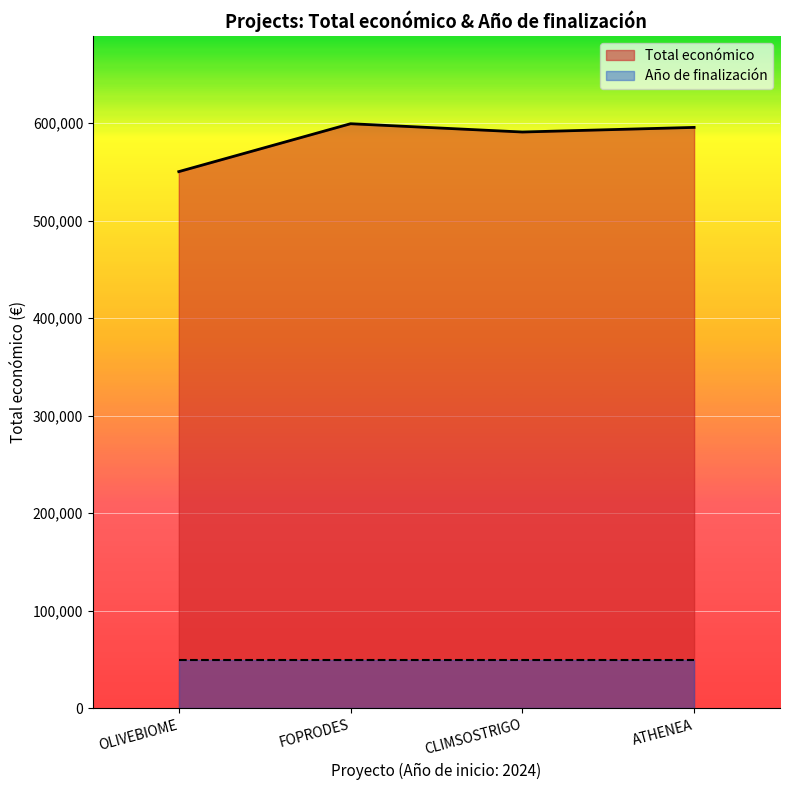

At which label is the value closest to 574661?

CLIMSOSTRIGO